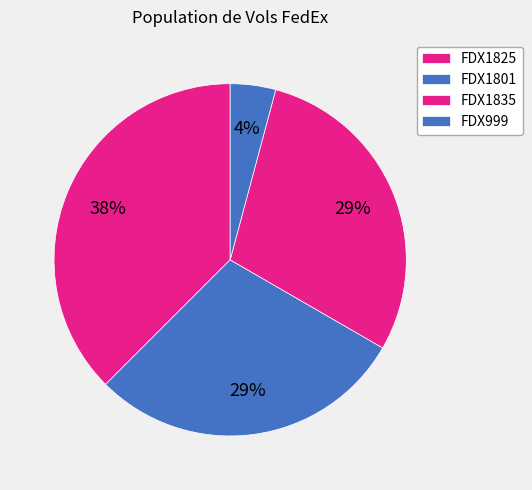

To the nearest percent, what is the difference between the FDX1801 and FDX999 slice percentages?

25%